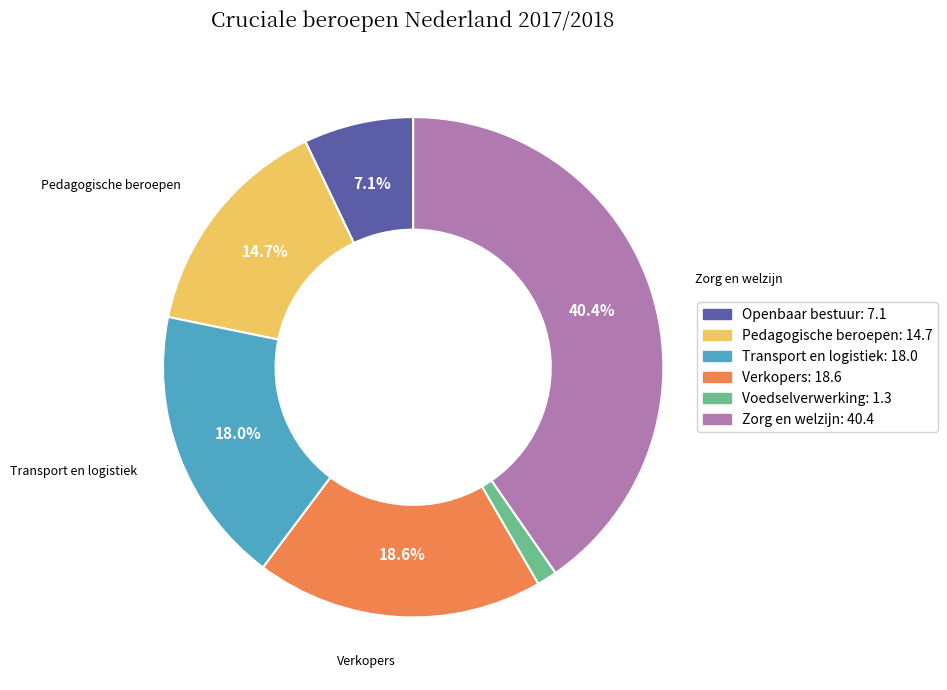

Is there any slice that represents more than half of the pie?

No